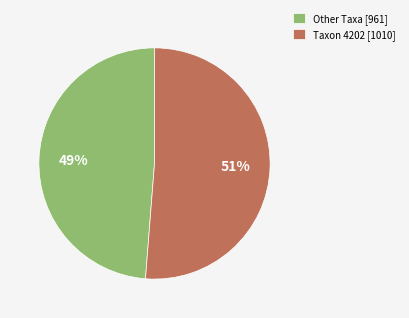

To the nearest percent, what is the difference between the largest and smallest slice percentages?

2%